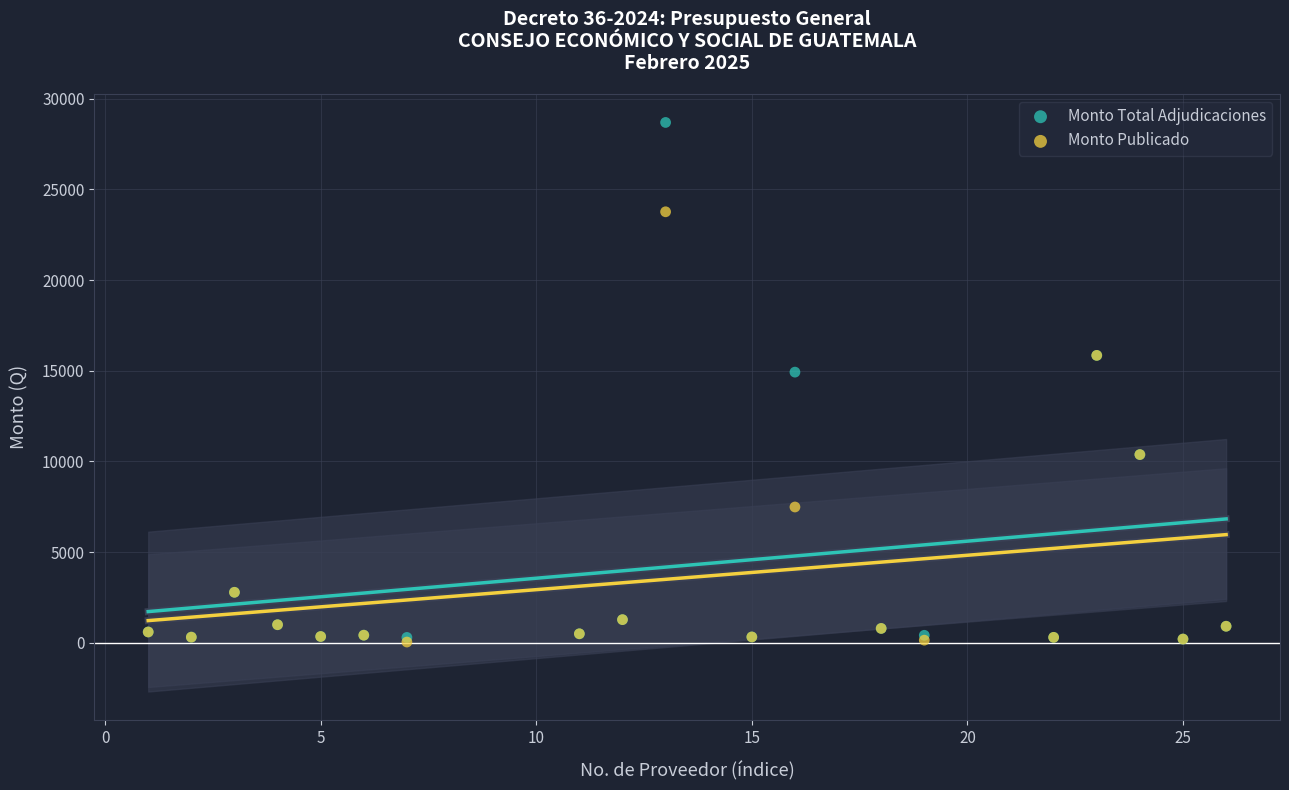

Which series has the largest Y range (max minus min)?

Monto Total Adjudicaciones